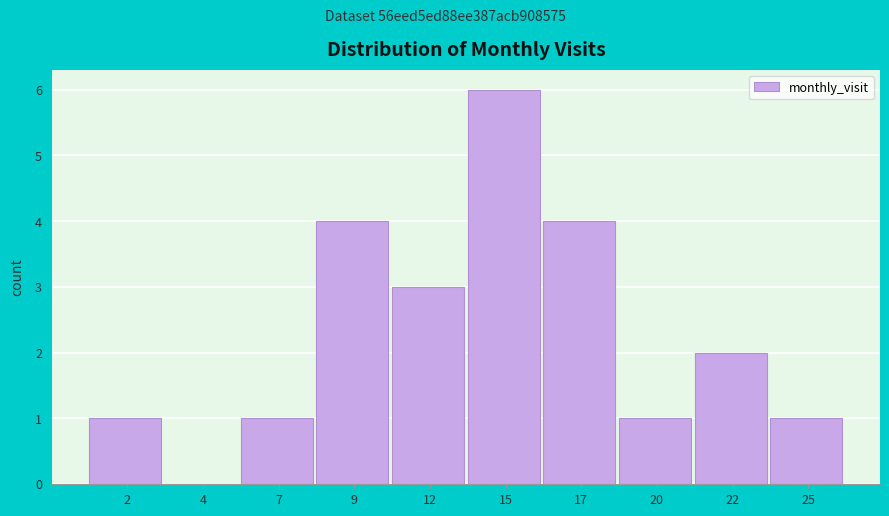

Reading left to right, transcribe all the data shown in this chart.

2=1	4=0	7=1	9=4	12=3	15=6	17=4	20=1	22=2	25=1